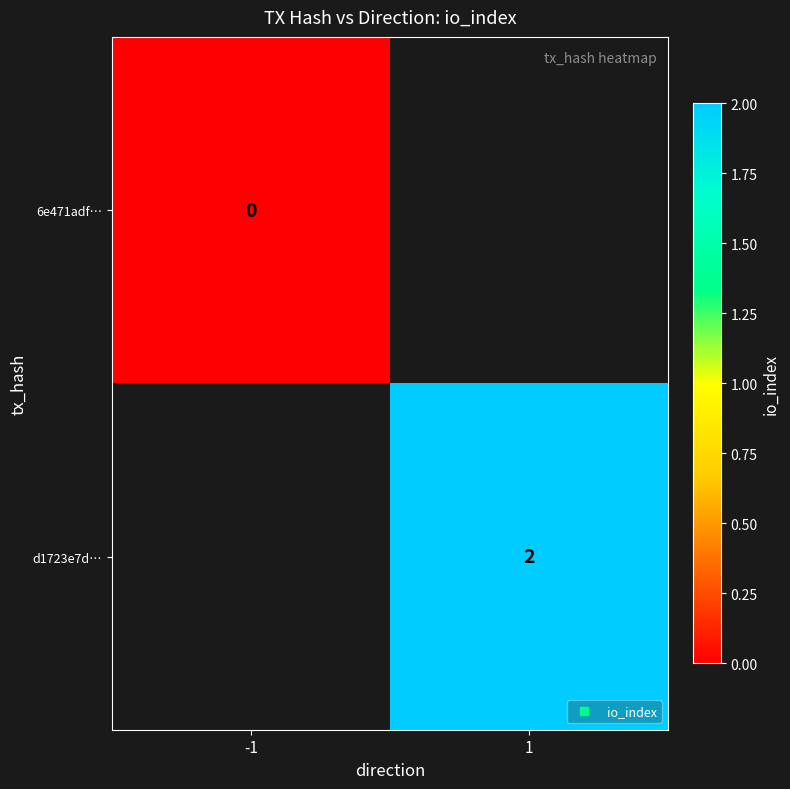

Is the value of 6e471adf… at 1 greater than the value of d1723e7d… at -1?

No